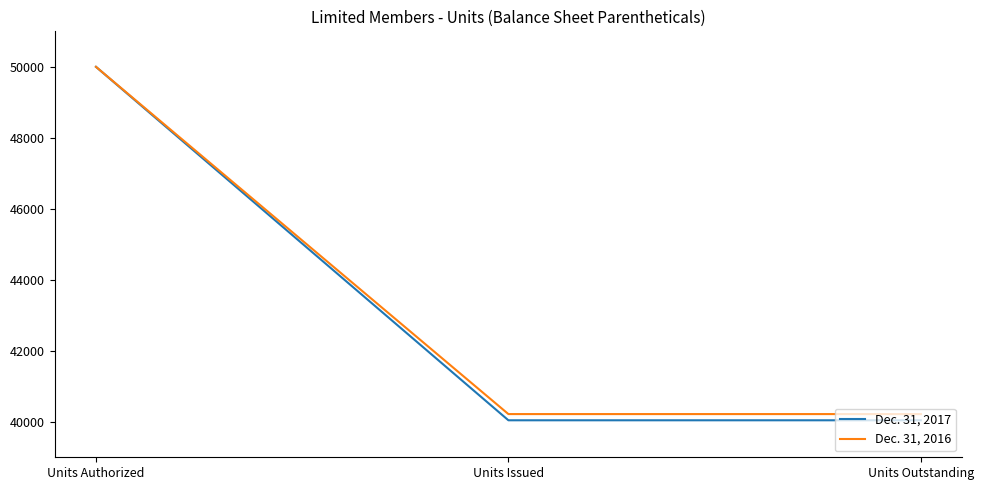

The value of Dec. 31, 2016 at Units Issued is 40217. True or false?

True